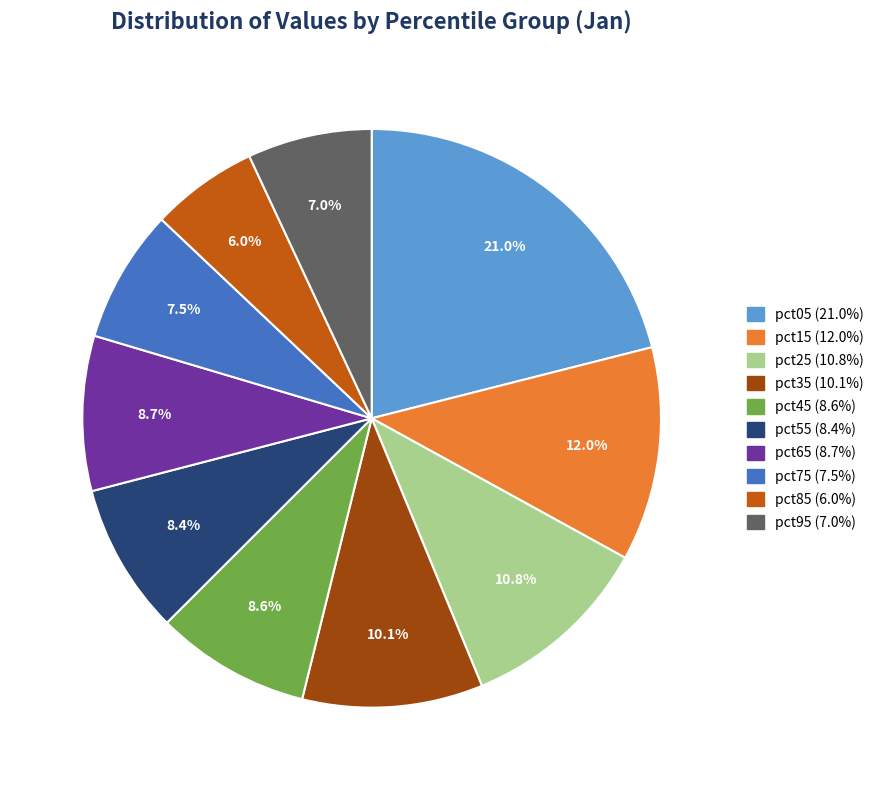

What is the ratio of the value at pct95 to the value at pct05?

0.3